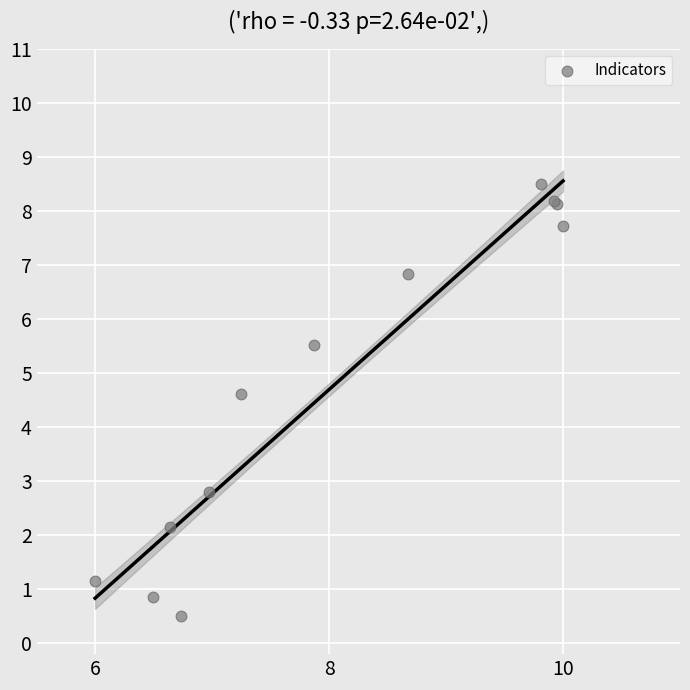

What Y value in the scatter plot is closest to 4?

4.6